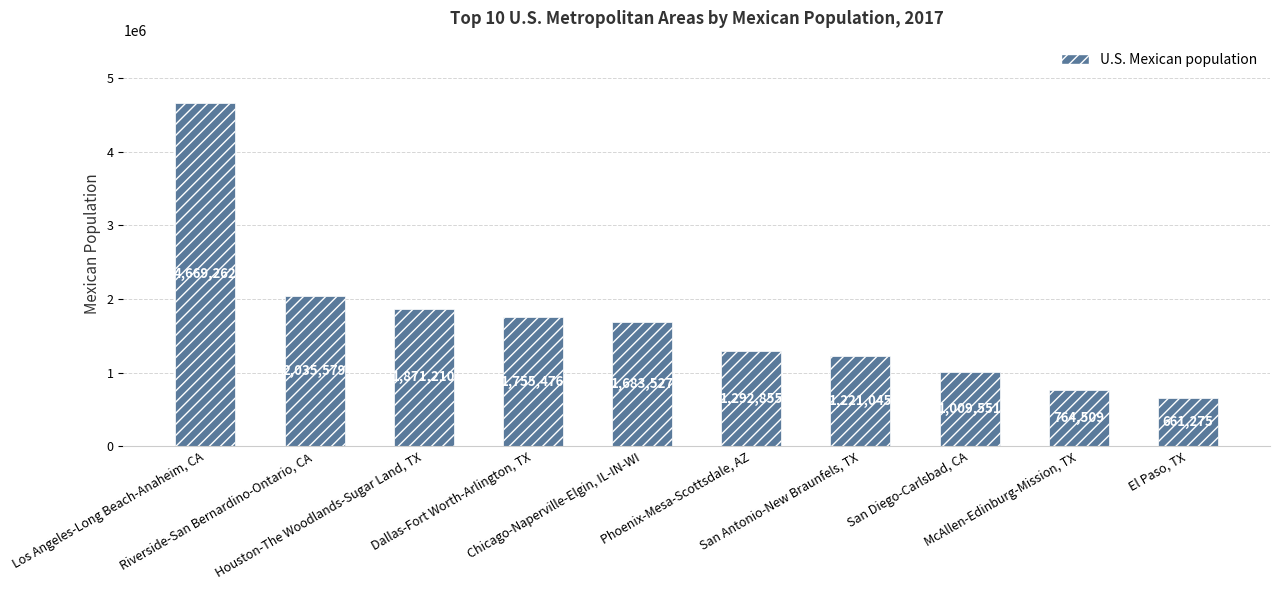

Which has a higher value, San Diego-Carlsbad, CA or Phoenix-Mesa-Scottsdale, AZ?

Phoenix-Mesa-Scottsdale, AZ